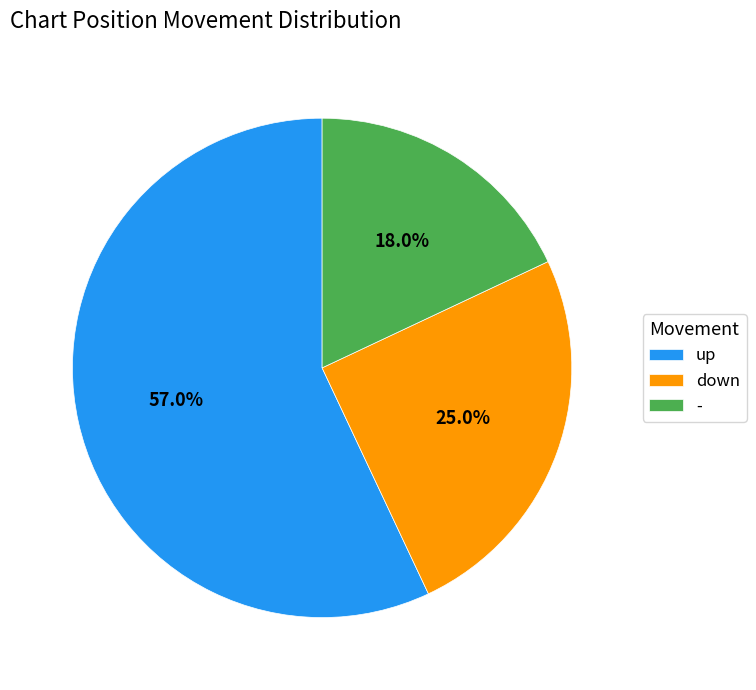

How many segments does this pie chart have?

3